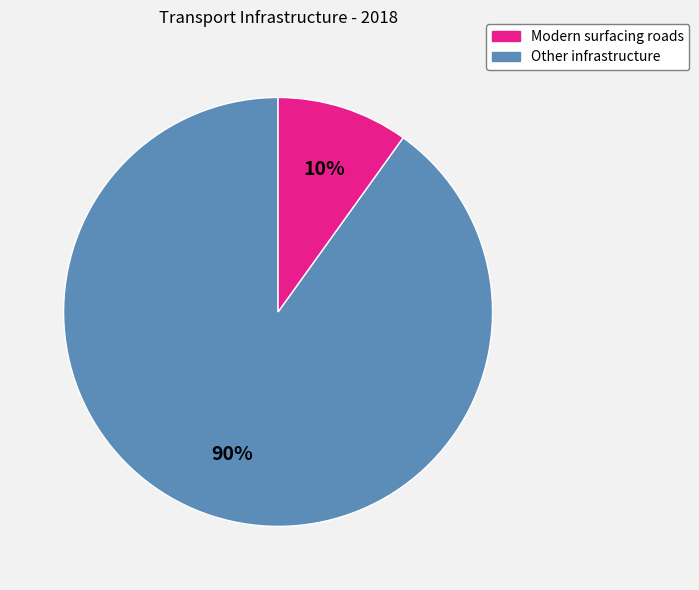

Does any single category account for the majority?

Yes